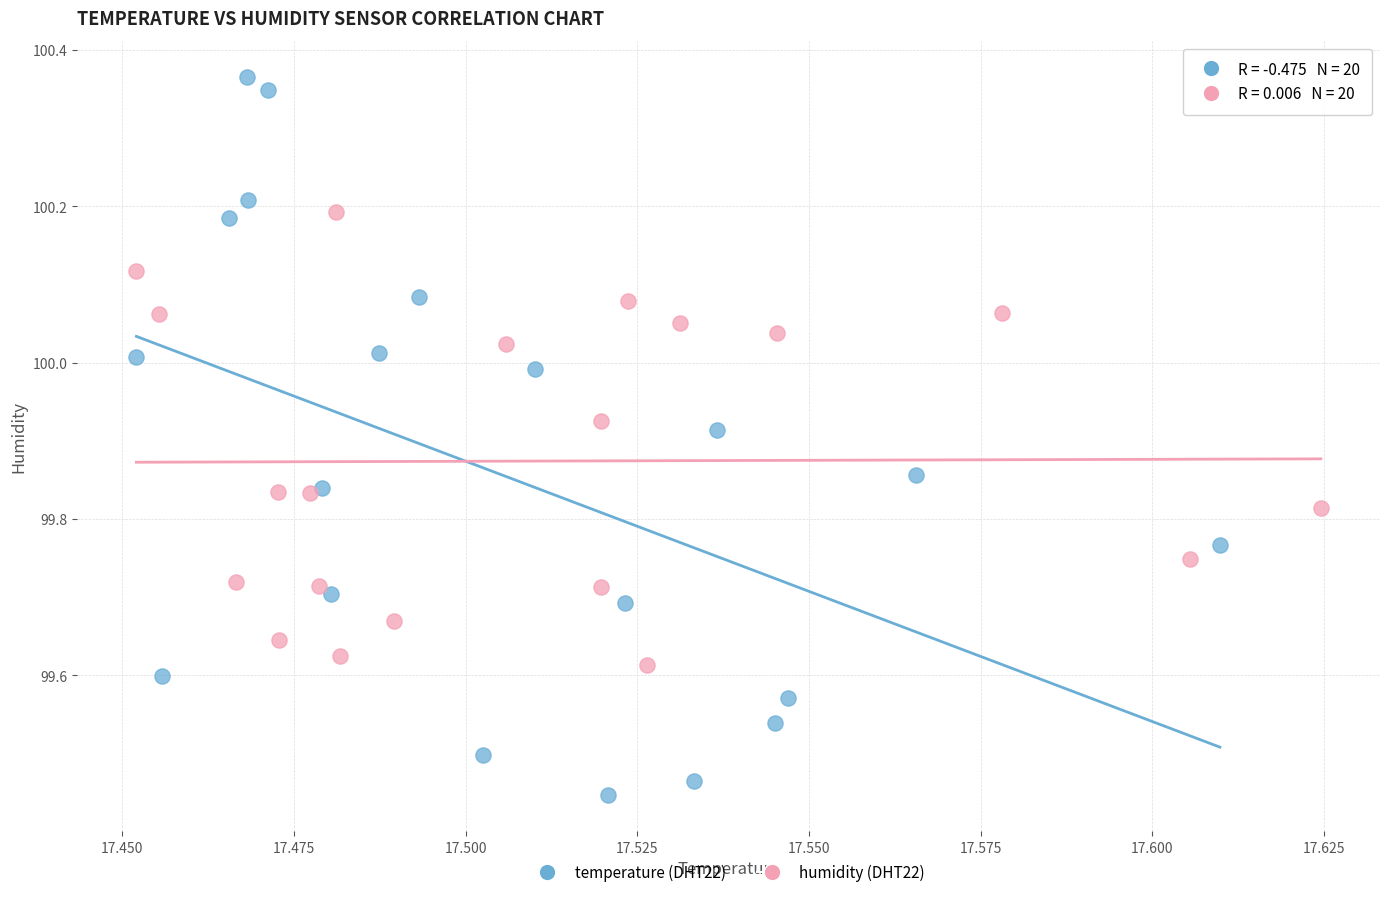

Which series has the widest spread of Y values?

temperature (DHT22)